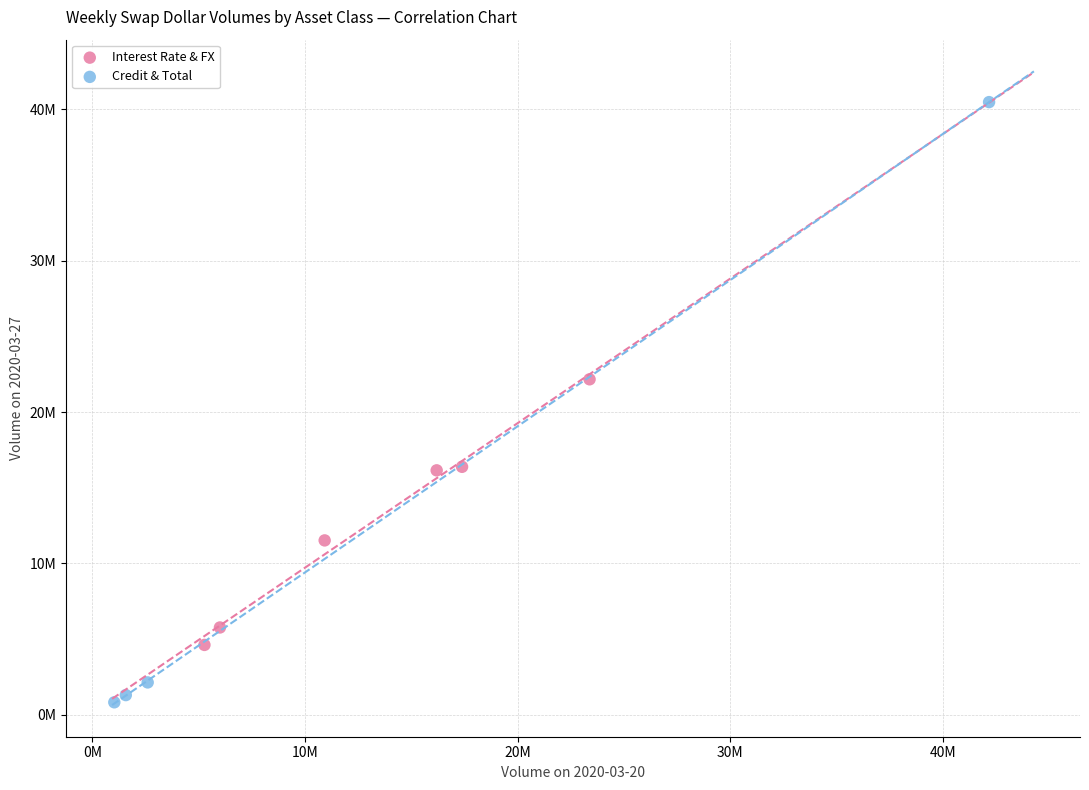

What are all the series names shown in the legend?

Interest Rate & FX, Credit & Total